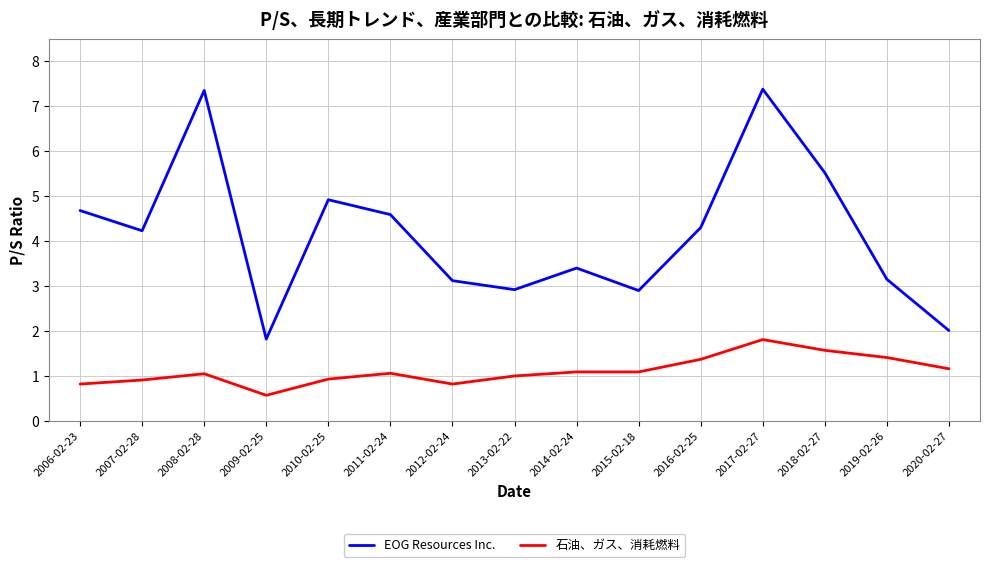

What is the sum of the EOG Resources Inc. values at 2018-02-27 and 2013-02-22?

8.4